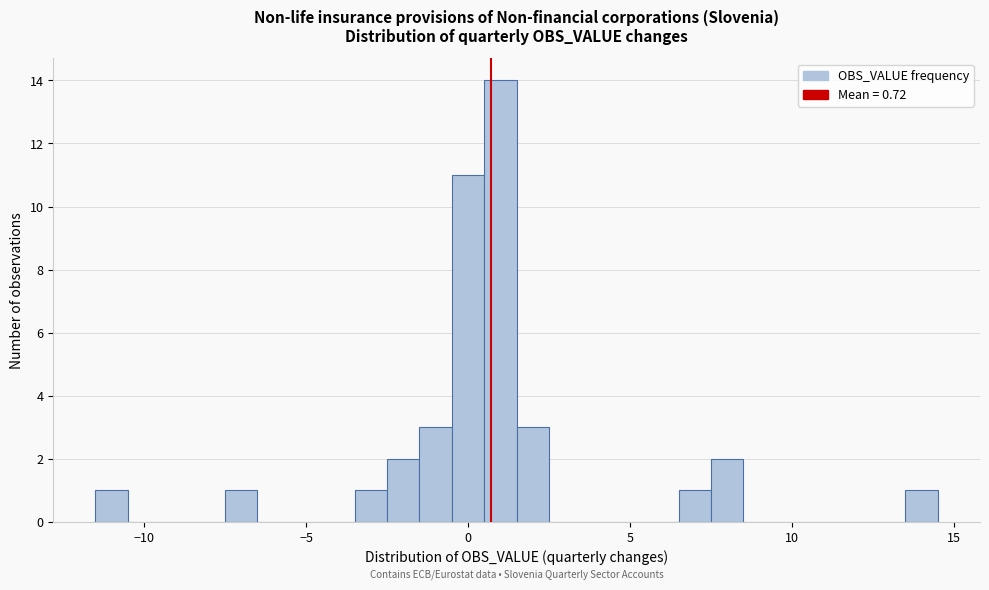

Around what value on the x-axis is the tallest bar? Give the approximate position of its centre, as read against the axis.

1.0